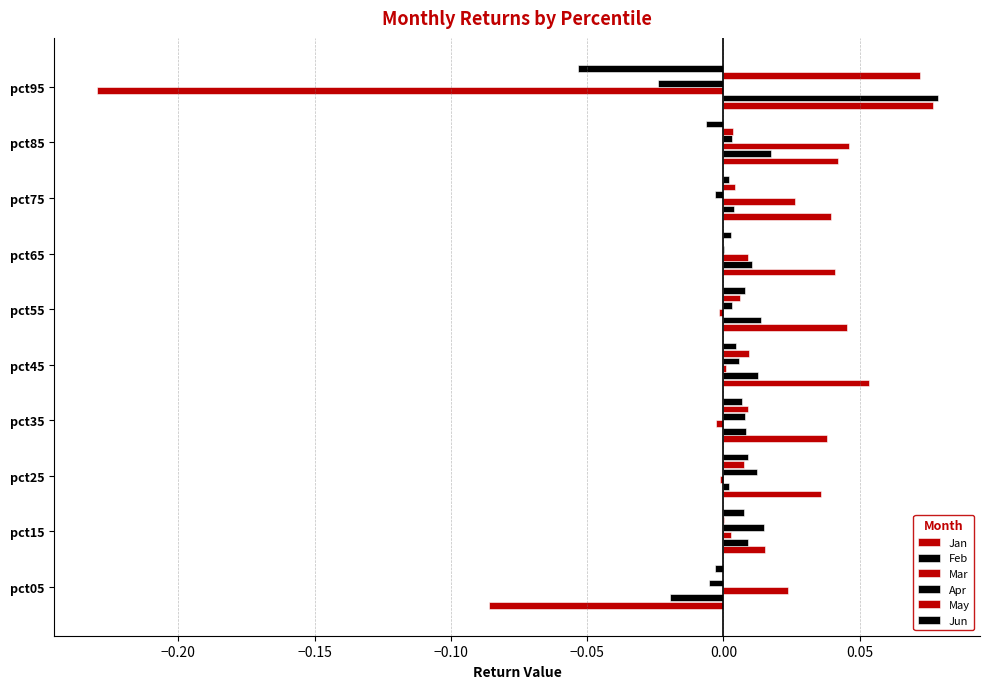

How many values in the Jan series exceed 0?

9